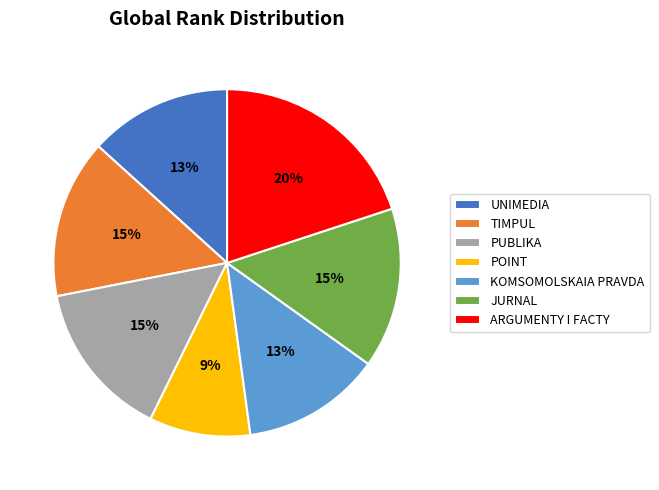

To the nearest percent, what portion does UNIMEDIA represent?

13%